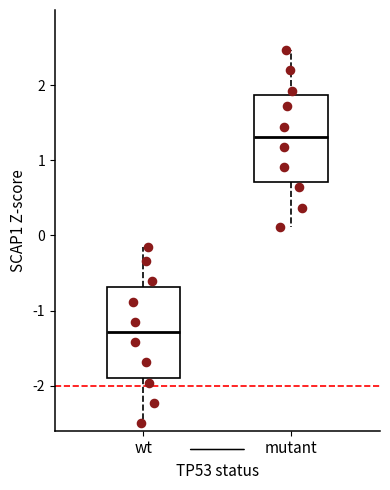

Where does the upper whisker of the box for mutant end on the y-axis? The values are not printed on the chart, so give them approximately, as read against the axis.

2.5